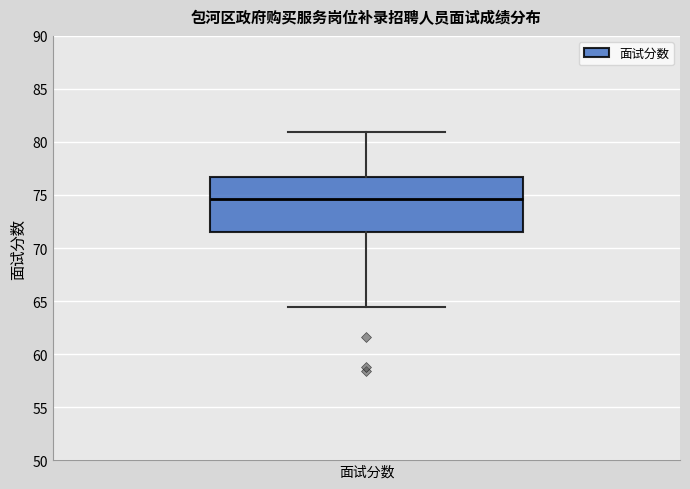

Where is the lower edge of the box for 面试分数 on the y-axis? The values are not printed on the chart, so give them approximately, as read against the axis.

71.5